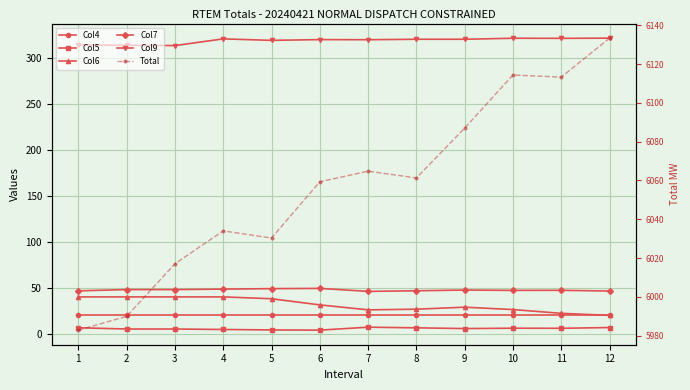

Between 12 and 9, which is larger?

12